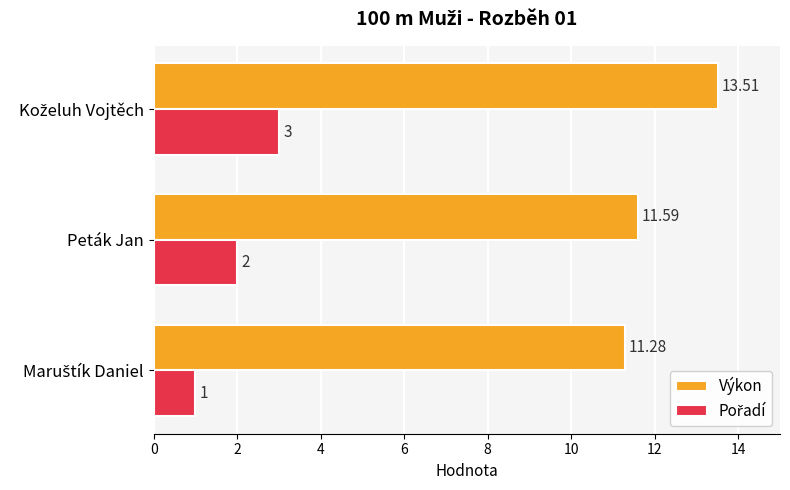

Which series has the widest spread of values?

Výkon